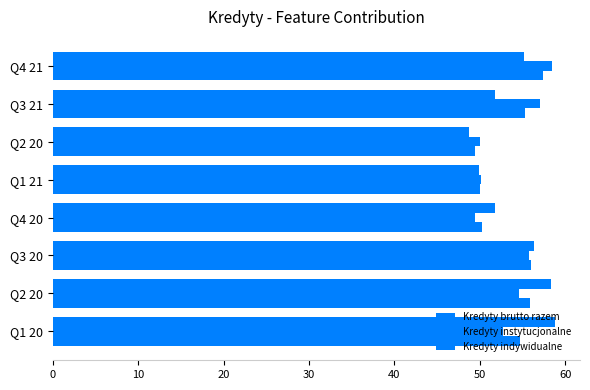

Count the number of data series in this chart.

3